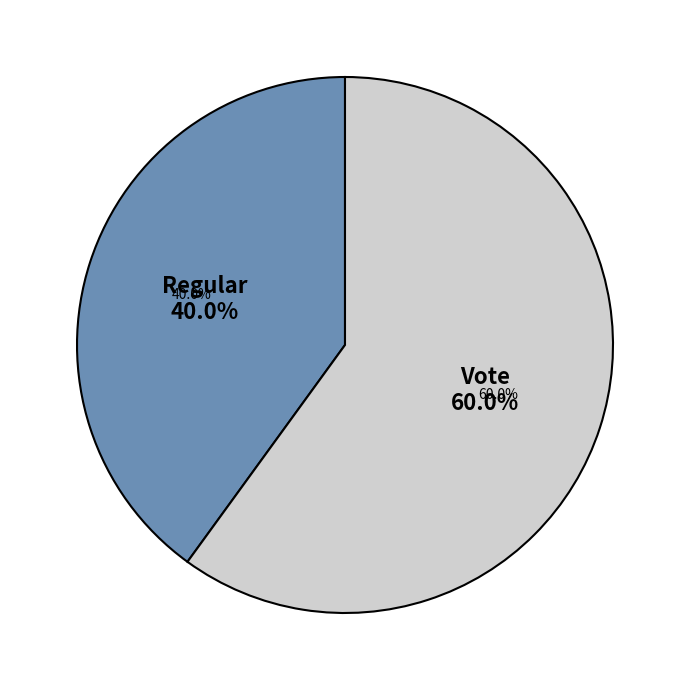

To the nearest percent, what percentage of the pie is Vote?

60%